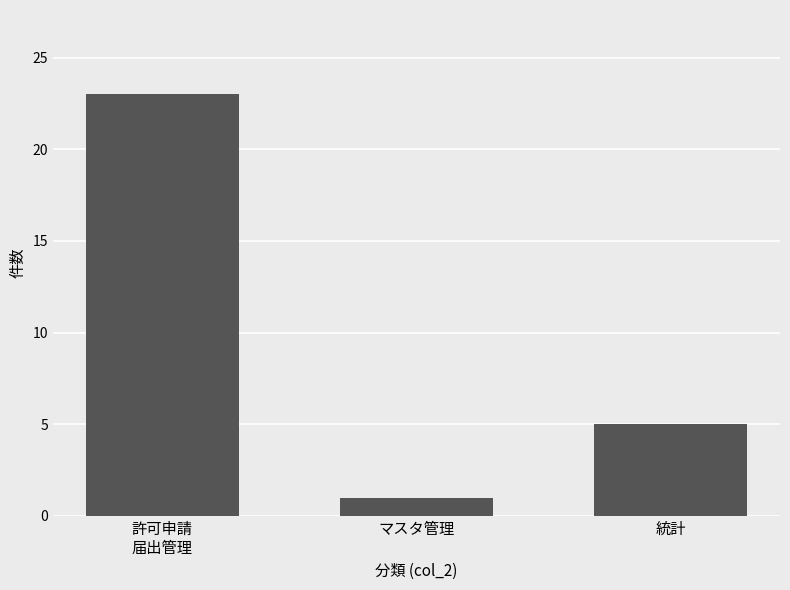

What is the smallest value displayed?

1